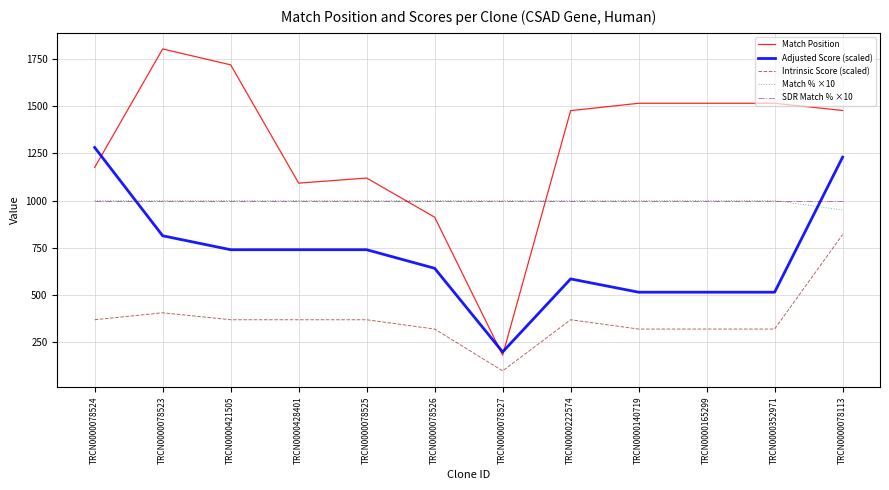

Is it true that Match Position equals 912.0 at TRCN0000078526?

True